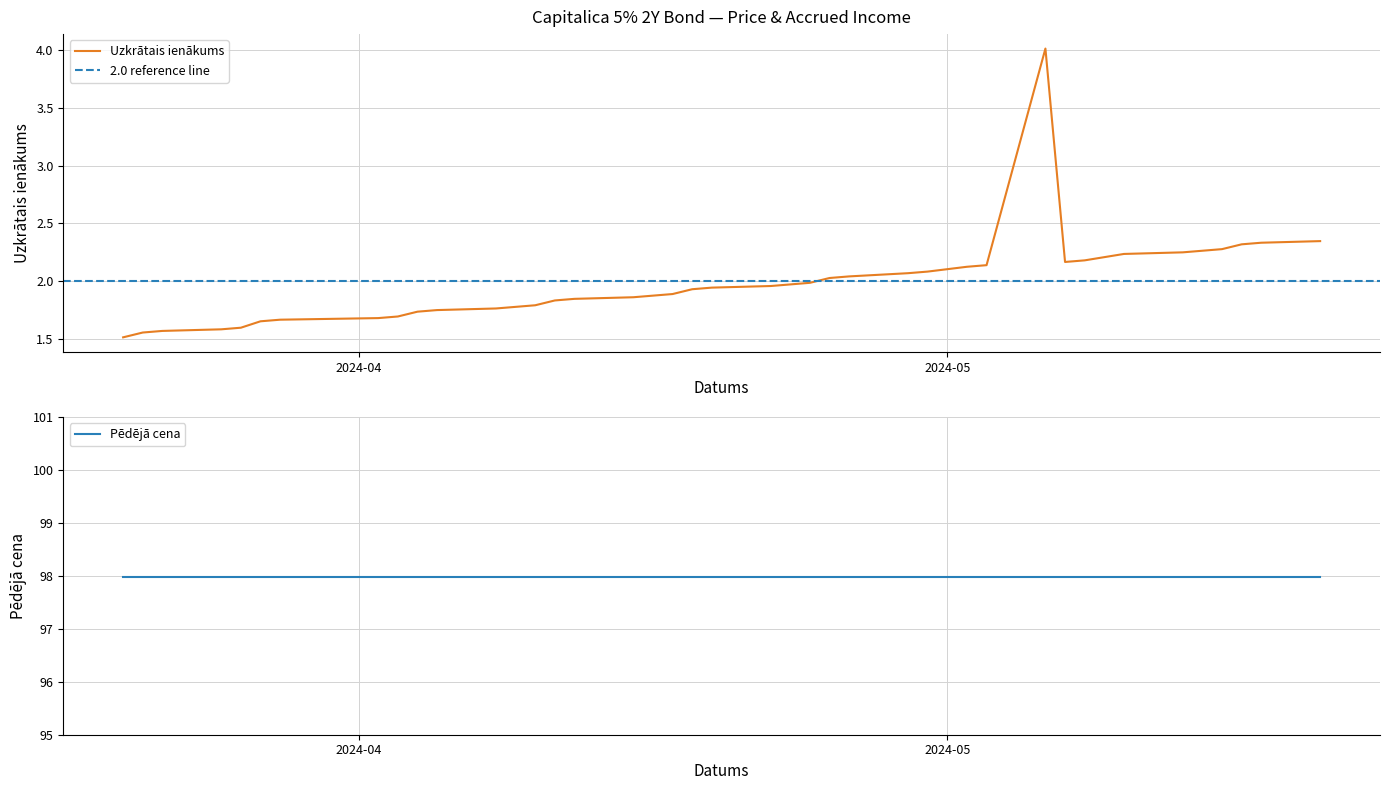

What is the average value of the Pēdējā cena series?

98.0